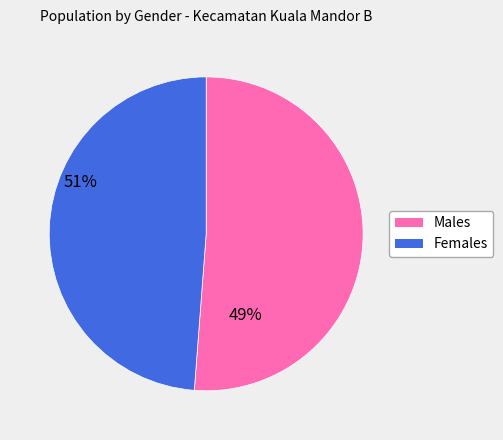

Is there any slice that represents more than half of the pie?

Yes